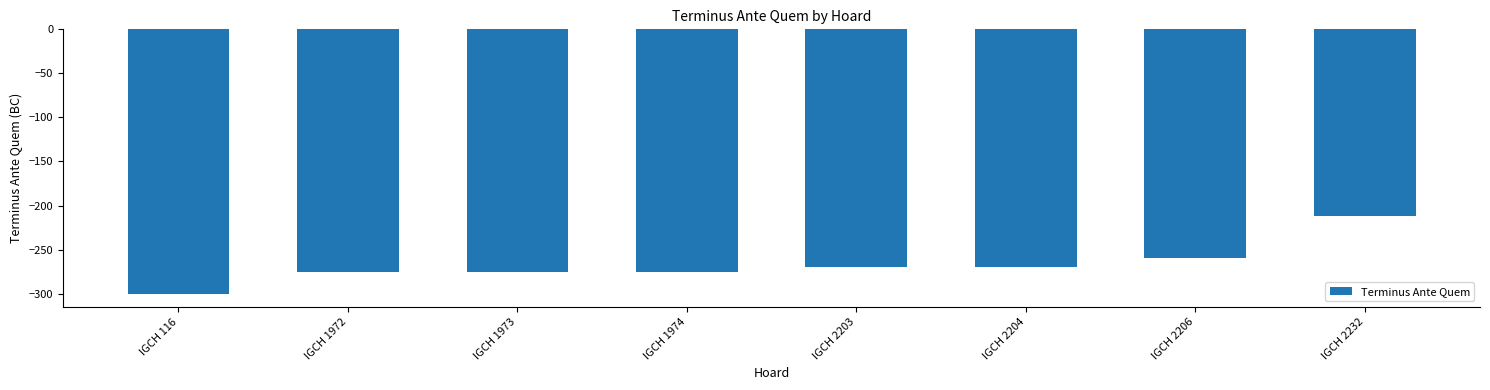

Reading left to right, extract all data points from this chart.

-300	-275	-275	-275	-270	-270	-260	-212